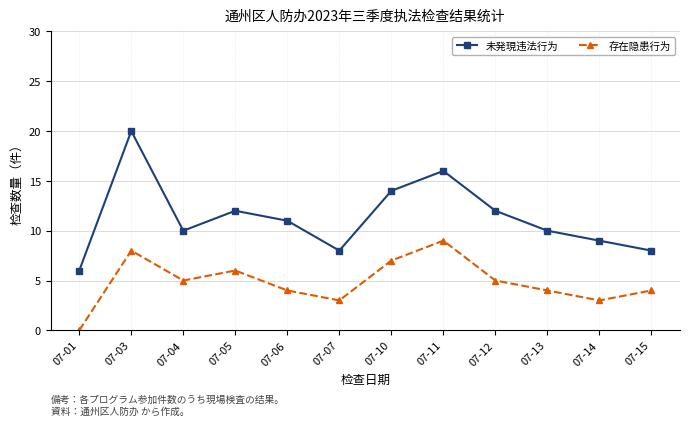

How many interior local peaks does the 存在隐患行为 series have?

3